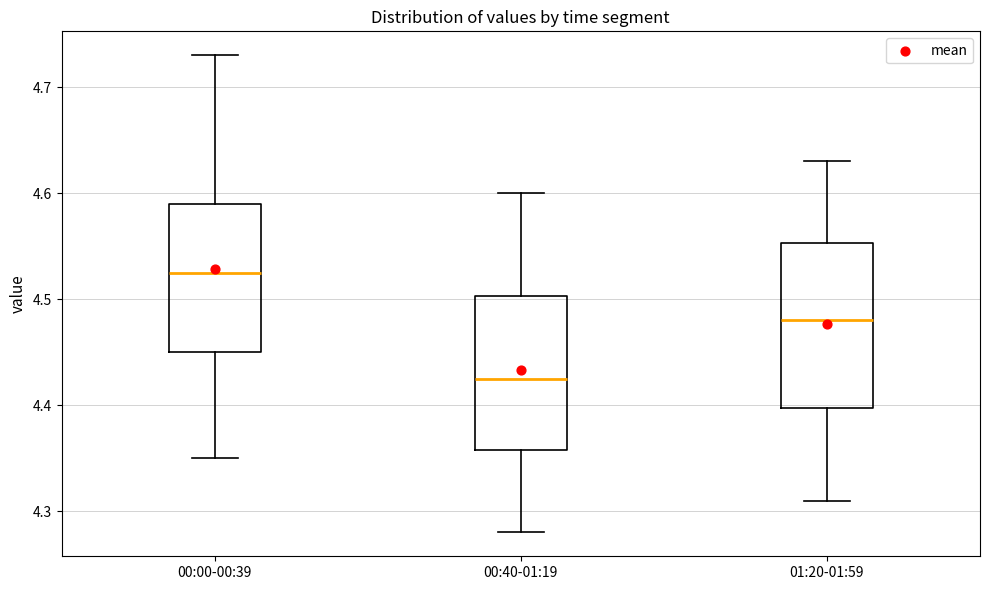

Which box has the highest median line?

00:00-00:39